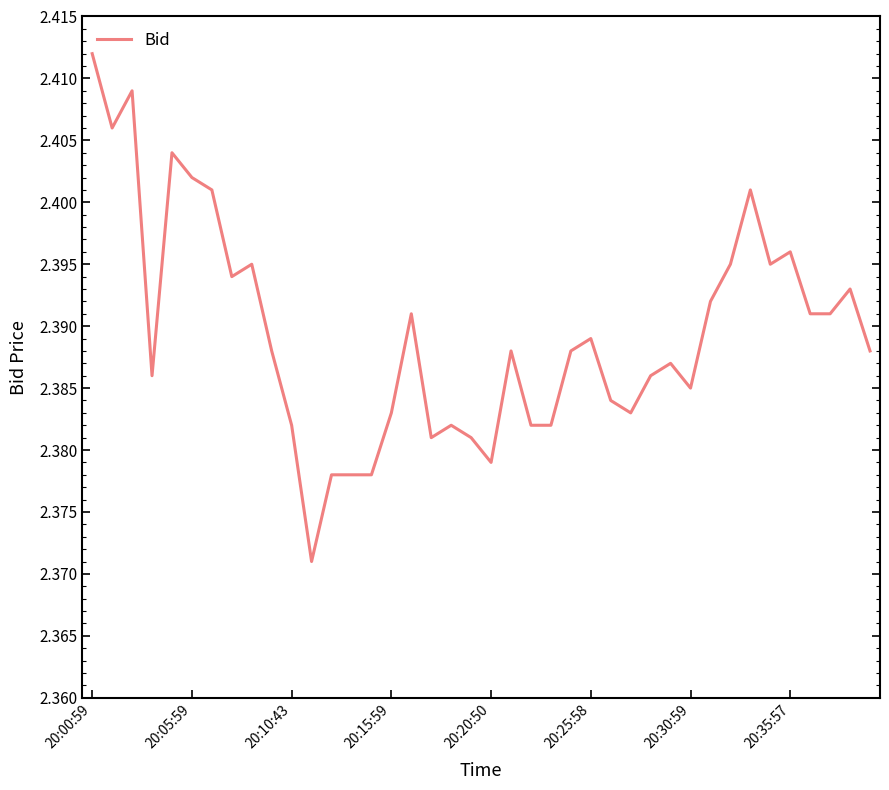

Which label corresponds to the largest value in the chart?

20:00:59